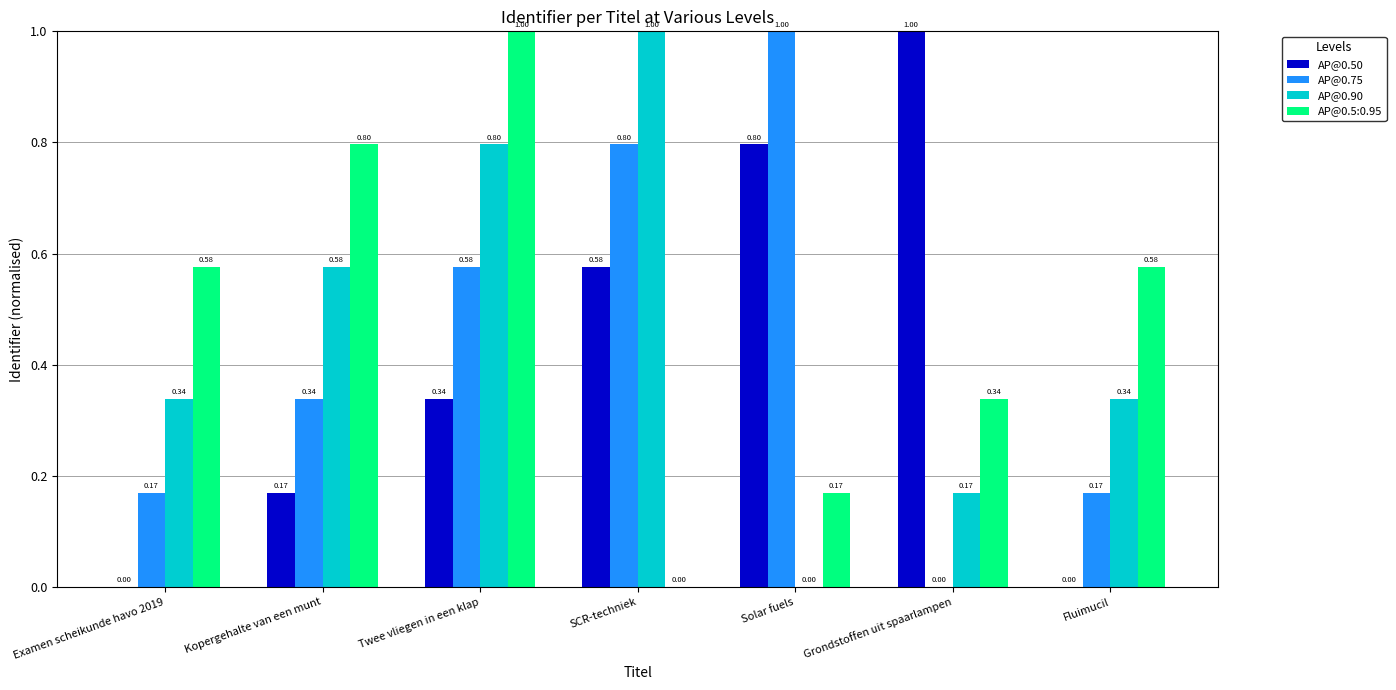

What is the sum of the AP@0.5:0.95 values at Kopergehalte van een munt and Fluimucil?

1.4